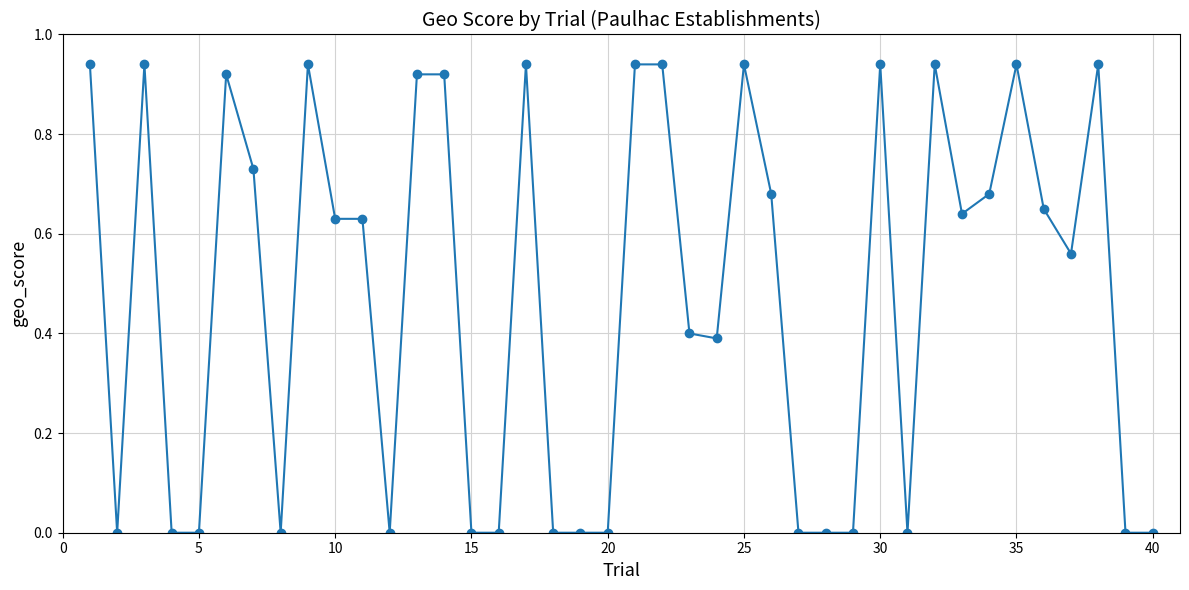

What is the average value?

0.5